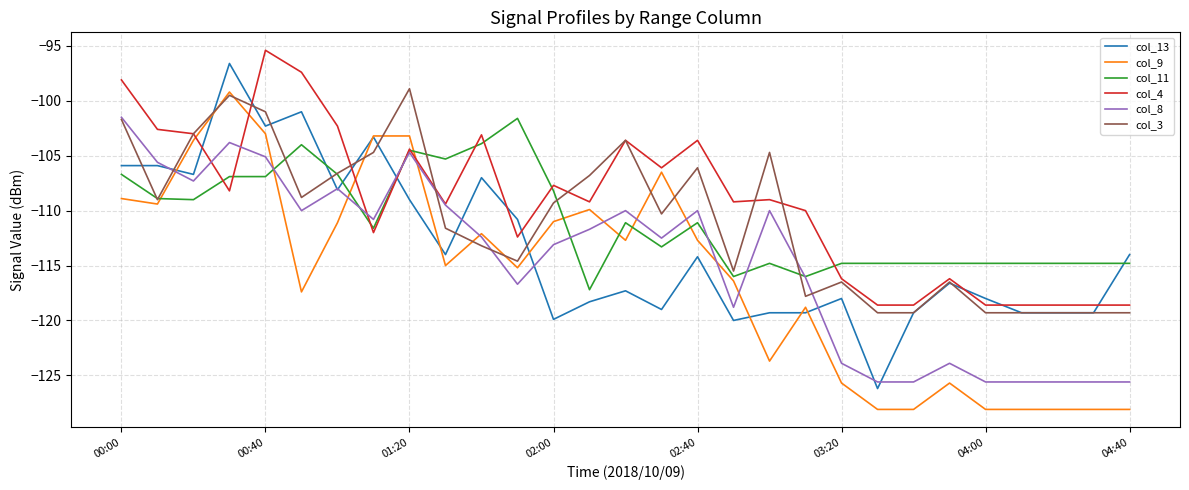

What is the minimum value for col_3?

-119.3